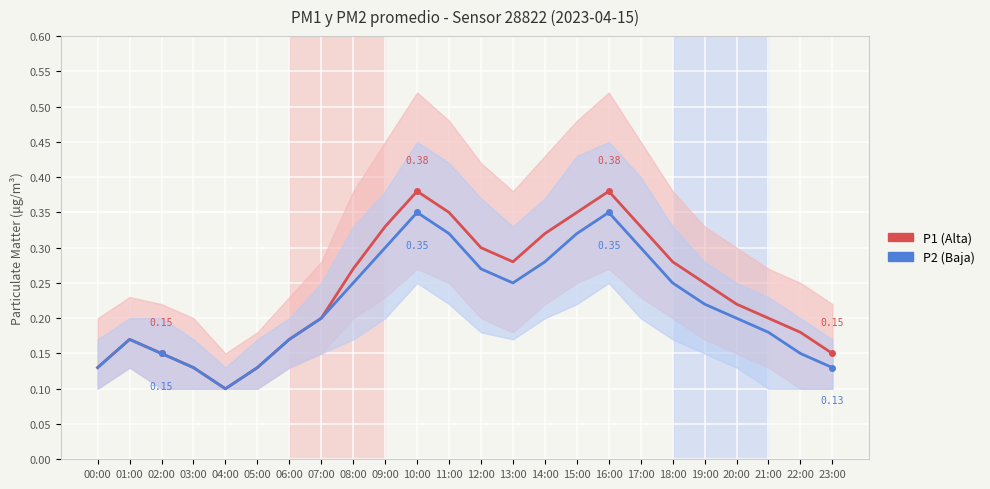

Which series has the largest total across all categories?

P1